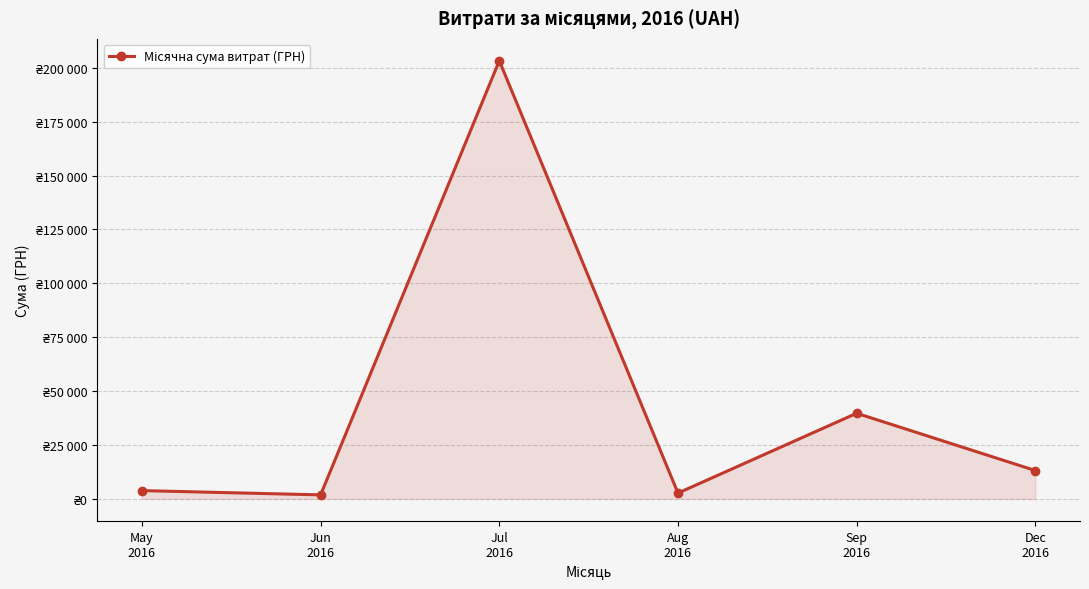

Which has a higher value, Dec
2016 or Jun
2016?

Dec
2016